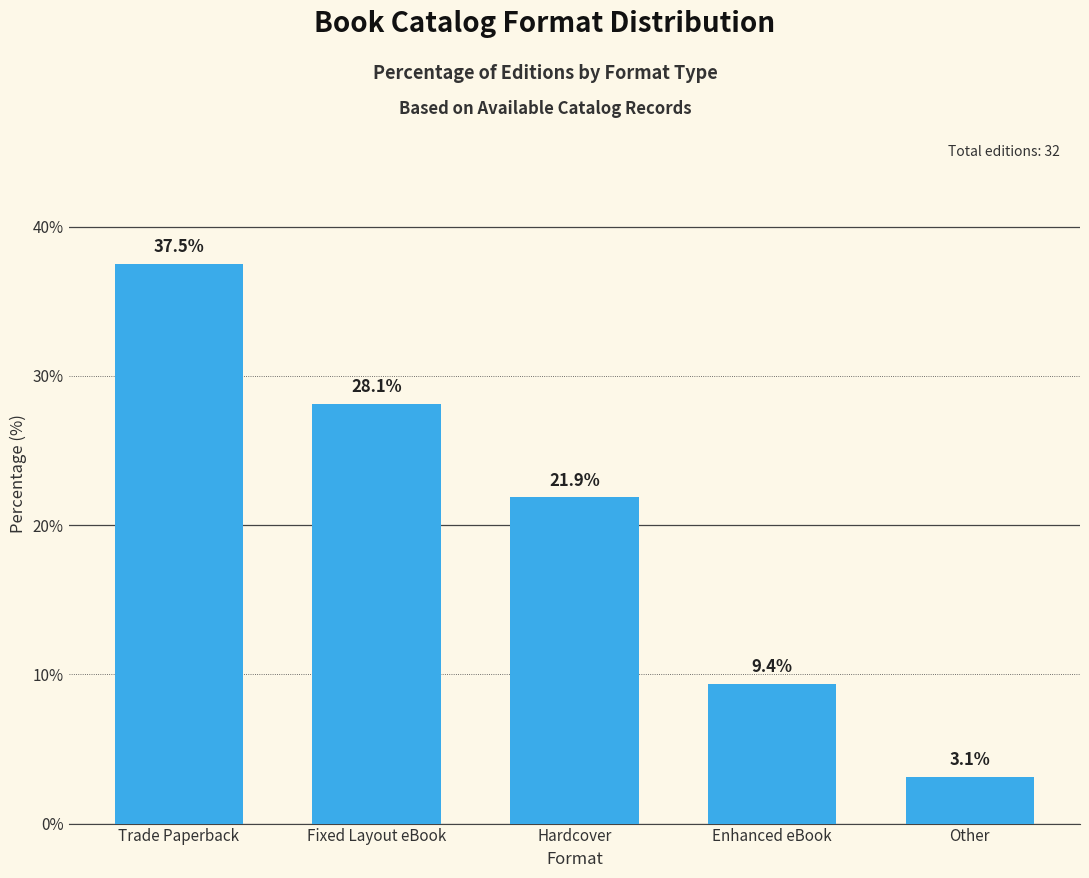

Which has a higher value, Hardcover or Fixed Layout eBook?

Fixed Layout eBook